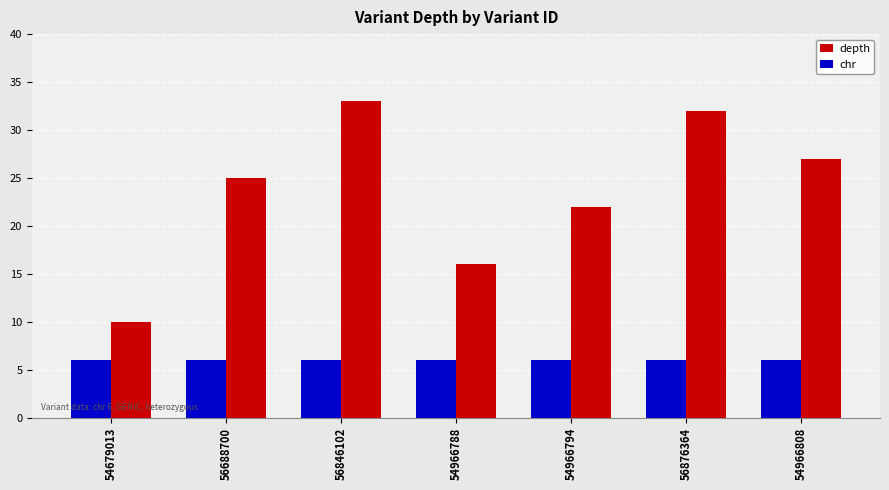

What is the label of the 2nd bar from the left?

56688700